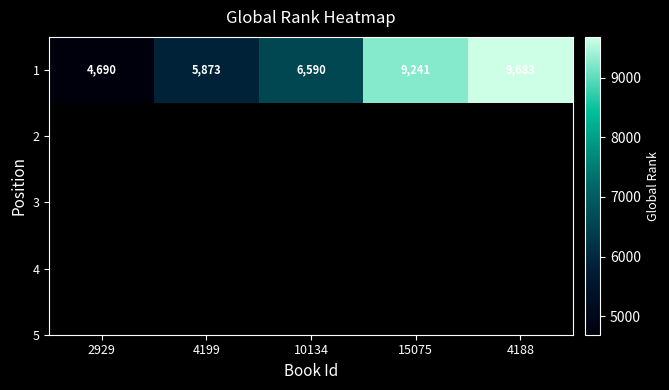

Is it true that the value at 10134 is 11732?

False